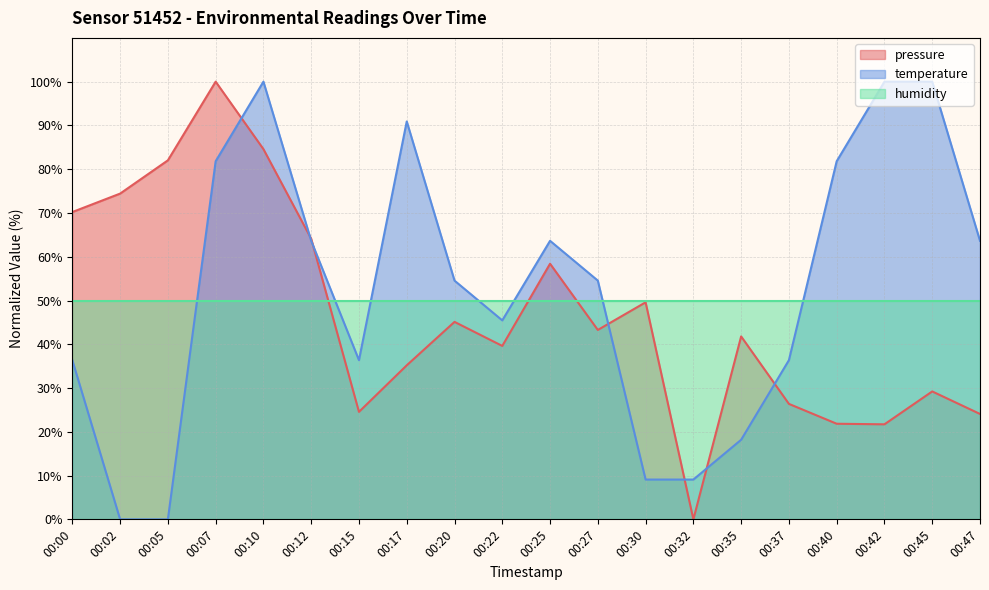

Is it true that pressure equals 72.8 at 00:35?

False